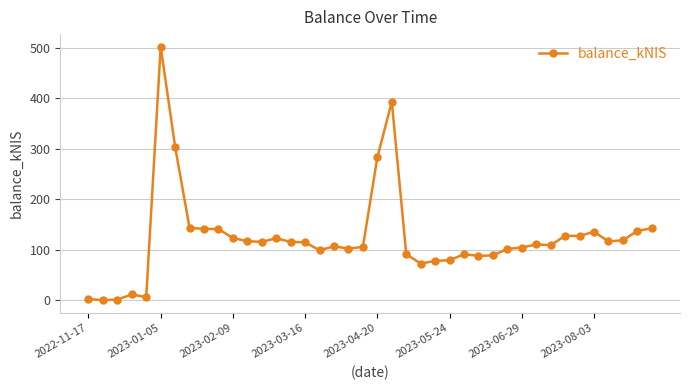

How many data points are above 114?

20